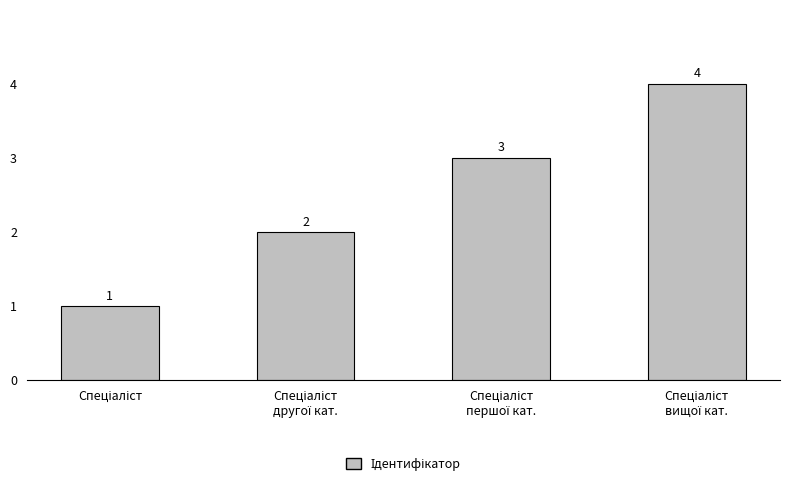

What is the difference between the maximum and minimum values?

3